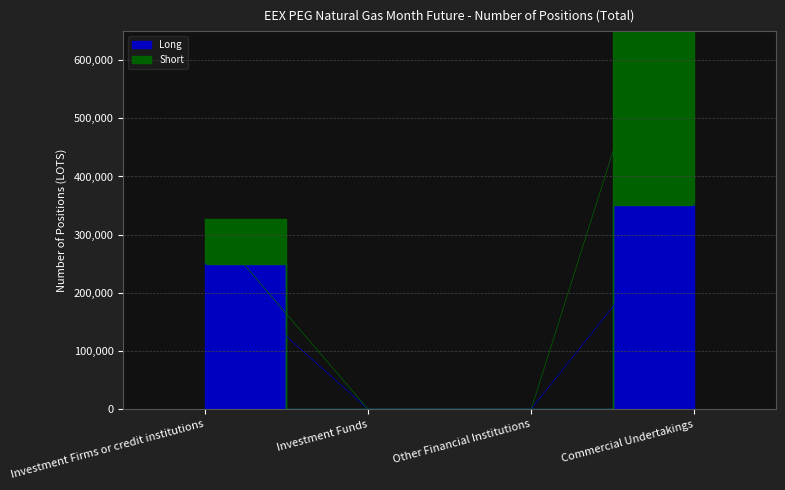

What is the label of the 4th point from the left?

Commercial Undertakings